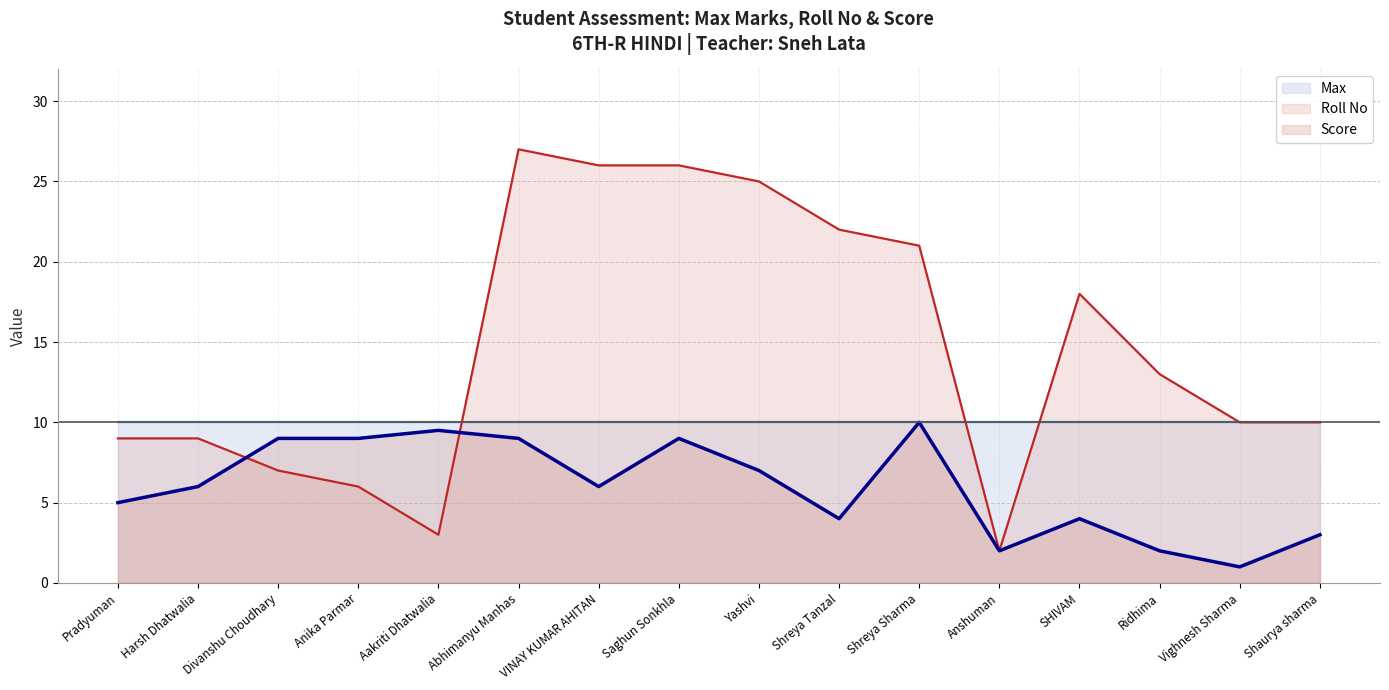

Between Shreya Tanzal and Abhimanyu Manhas, which is larger?

Abhimanyu Manhas